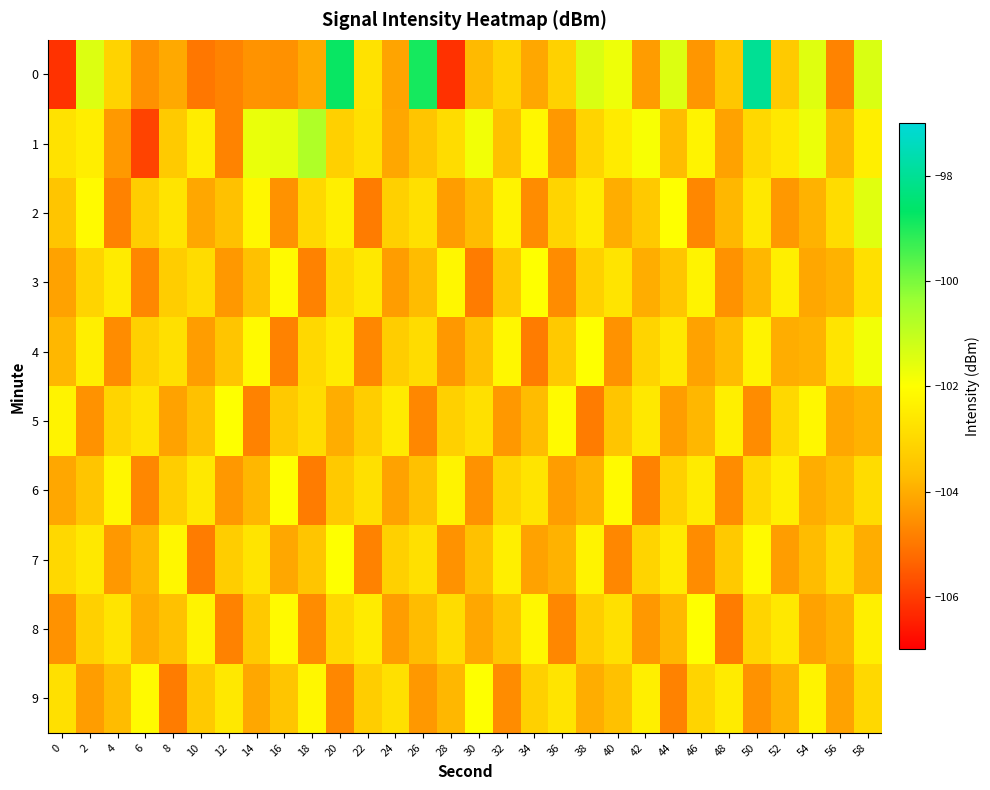

Reading right to left, list all the values displayed in this chart.

0: 58=-101.4	56=-104.8	54=-101.5	52=-103.4	50=-98.0	48=-103.4	46=-104.4	44=-101.4	42=-104.3	40=-101.7	38=-101.4	36=-103.2	34=-104.1	32=-103.1	30=-103.7	28=-106.2	26=-98.9	24=-104.2	22=-102.7	20=-98.8	18=-104.0	16=-104.5	14=-104.5	12=-104.8	10=-105.0	8=-104.1	6=-104.5	4=-103.1	2=-101.4	0=-106.2
1: 58=-102.4	56=-103.8	54=-101.7	52=-102.6	50=-103.0	48=-104.2	46=-102.3	44=-103.7	42=-101.9	40=-102.5	38=-103.1	36=-104.4	34=-102.2	32=-103.6	30=-101.8	28=-102.9	26=-103.5	24=-104.1	22=-102.8	20=-103.2	18=-100.7	16=-101.6	14=-101.7	12=-104.8	10=-102.5	8=-103.4	6=-105.9	4=-104.4	2=-102.4	0=-102.7
2: 58=-101.5	56=-102.9	54=-103.9	52=-104.4	50=-102.6	48=-103.8	46=-104.7	44=-102.0	42=-103.4	40=-104.0	38=-102.5	36=-103.1	34=-104.6	32=-102.3	30=-103.7	28=-104.3	26=-102.8	24=-103.2	22=-104.9	20=-102.4	18=-103.0	16=-104.5	14=-102.2	12=-103.6	10=-104.1	8=-102.7	6=-103.3	4=-104.8	2=-102.1	0=-103.5
3: 58=-102.8	56=-103.9	54=-104.1	52=-102.4	50=-103.8	48=-104.5	46=-102.3	44=-103.5	42=-104.0	40=-102.7	38=-103.2	36=-104.6	34=-102.0	32=-103.4	30=-104.9	28=-102.2	26=-103.7	24=-104.3	22=-102.6	20=-103.0	18=-104.8	16=-102.1	14=-103.6	12=-104.4	10=-102.9	8=-103.3	6=-104.7	4=-102.5	2=-103.1	0=-104.2
4: 58=-101.8	56=-102.7	54=-103.9	52=-104.0	50=-102.3	48=-103.7	46=-104.2	44=-102.6	42=-103.1	40=-104.5	38=-102.0	36=-103.4	34=-104.9	32=-102.2	30=-103.6	28=-104.4	26=-102.9	24=-103.3	22=-104.7	20=-102.5	18=-103.0	16=-104.8	14=-102.1	12=-103.5	10=-104.3	8=-102.8	6=-103.2	4=-104.6	2=-102.4	0=-103.8
5: 58=-103.9	56=-104.1	54=-102.2	52=-103.0	50=-104.6	48=-102.4	46=-103.8	44=-104.3	42=-102.6	40=-103.5	38=-104.9	36=-102.1	34=-103.7	32=-104.4	30=-102.8	28=-103.2	26=-104.7	24=-102.5	22=-103.3	20=-104.0	18=-102.9	16=-103.4	14=-104.8	12=-102.0	10=-103.6	8=-104.2	6=-102.7	4=-103.1	2=-104.5	0=-102.3
6: 58=-102.9	56=-103.7	54=-104.0	52=-102.4	50=-103.0	48=-104.6	46=-102.5	44=-103.2	42=-104.8	40=-102.1	38=-103.9	36=-104.3	34=-102.7	32=-103.1	30=-104.5	28=-102.3	26=-103.6	24=-104.2	22=-102.8	20=-103.4	18=-104.9	16=-102.0	14=-103.8	12=-104.4	10=-102.6	8=-103.3	6=-104.7	4=-102.2	2=-103.5	0=-104.1
7: 58=-104.0	56=-102.9	54=-103.7	52=-104.3	50=-102.1	48=-103.4	46=-104.6	44=-102.5	42=-103.1	40=-104.7	38=-102.3	36=-103.9	34=-104.2	32=-102.4	30=-103.6	28=-104.5	26=-102.8	24=-103.2	22=-104.8	20=-102.0	18=-103.5	16=-104.1	14=-102.7	12=-103.3	10=-104.9	8=-102.2	6=-103.8	4=-104.4	2=-102.6	0=-103.0
8: 58=-102.4	56=-103.9	54=-104.2	52=-102.6	50=-103.1	48=-104.9	46=-102.0	44=-103.8	42=-104.4	40=-102.8	38=-103.3	36=-104.7	34=-102.2	32=-103.5	30=-104.1	28=-102.9	26=-103.7	24=-104.3	22=-102.5	20=-103.0	18=-104.6	16=-102.1	14=-103.4	12=-104.8	10=-102.3	8=-103.6	6=-104.0	4=-102.7	2=-103.2	0=-104.5
9: 58=-103.0	56=-104.2	54=-102.3	52=-103.9	50=-104.5	48=-102.5	46=-103.1	44=-104.8	42=-102.4	40=-103.6	38=-104.0	36=-102.7	34=-103.2	32=-104.6	30=-102.0	28=-103.8	26=-104.4	24=-102.8	22=-103.3	20=-104.7	18=-102.2	16=-103.5	14=-104.1	12=-102.6	10=-103.4	8=-104.9	6=-102.1	4=-103.7	2=-104.3	0=-102.8